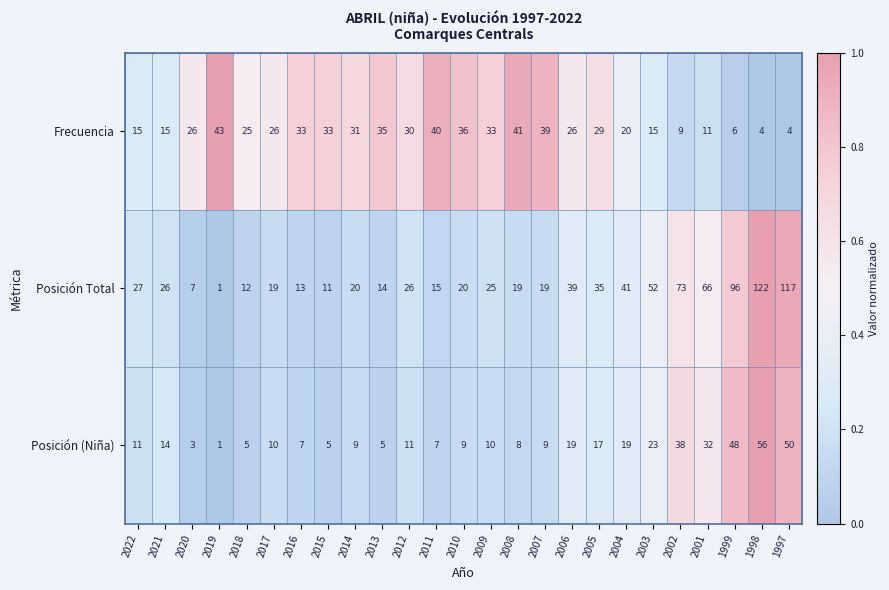

What is the average value of the Posición (Niña) series?

17